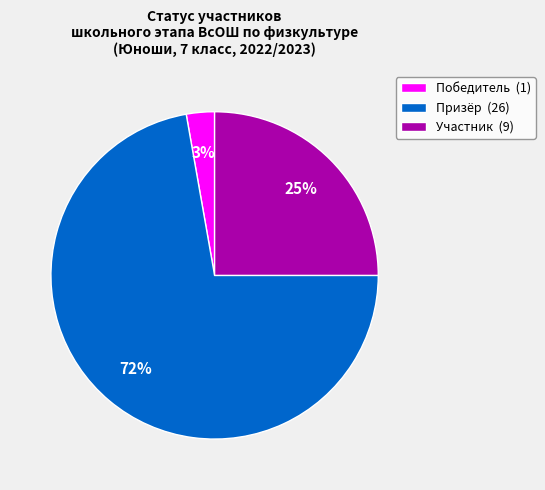

Which category has the smallest portion of the pie?

Победитель